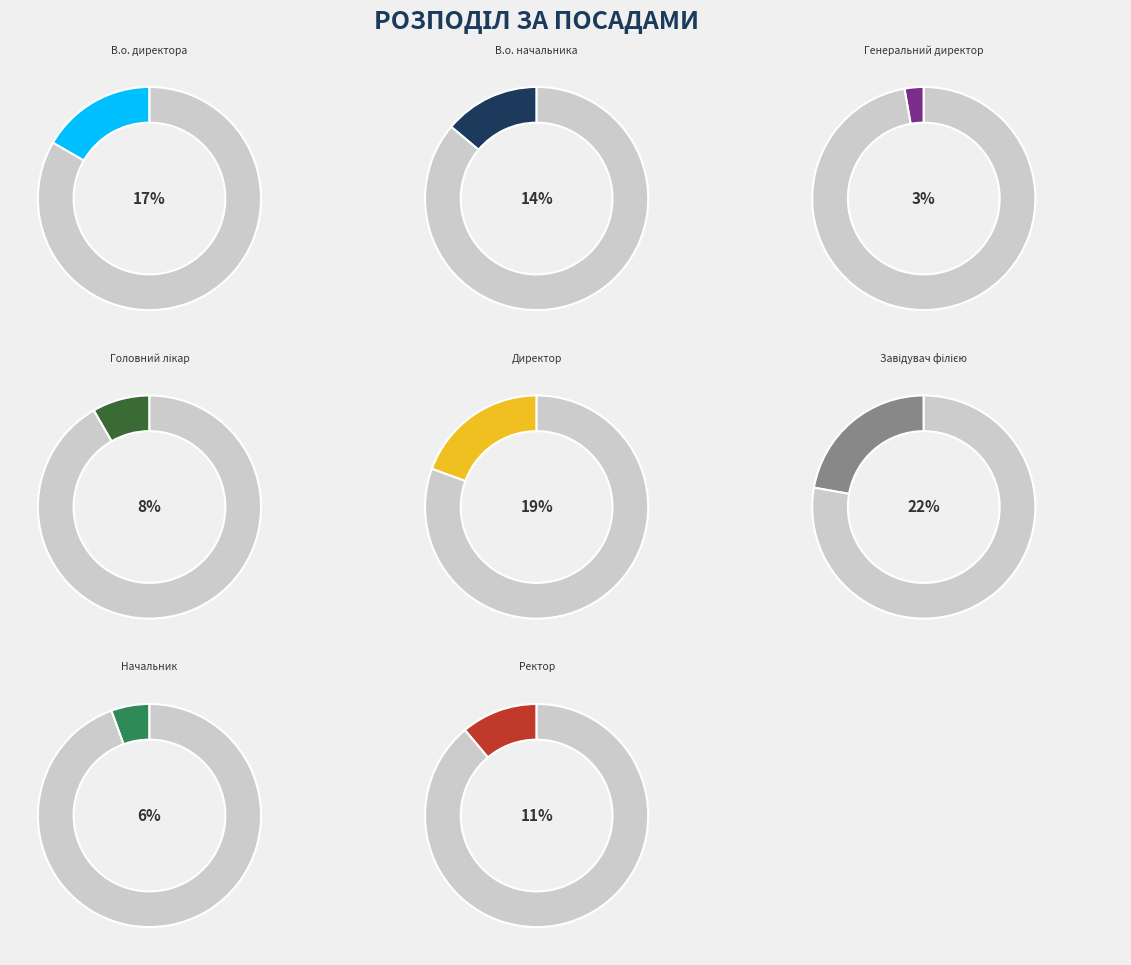

Is there any slice that represents more than half of the pie?

No